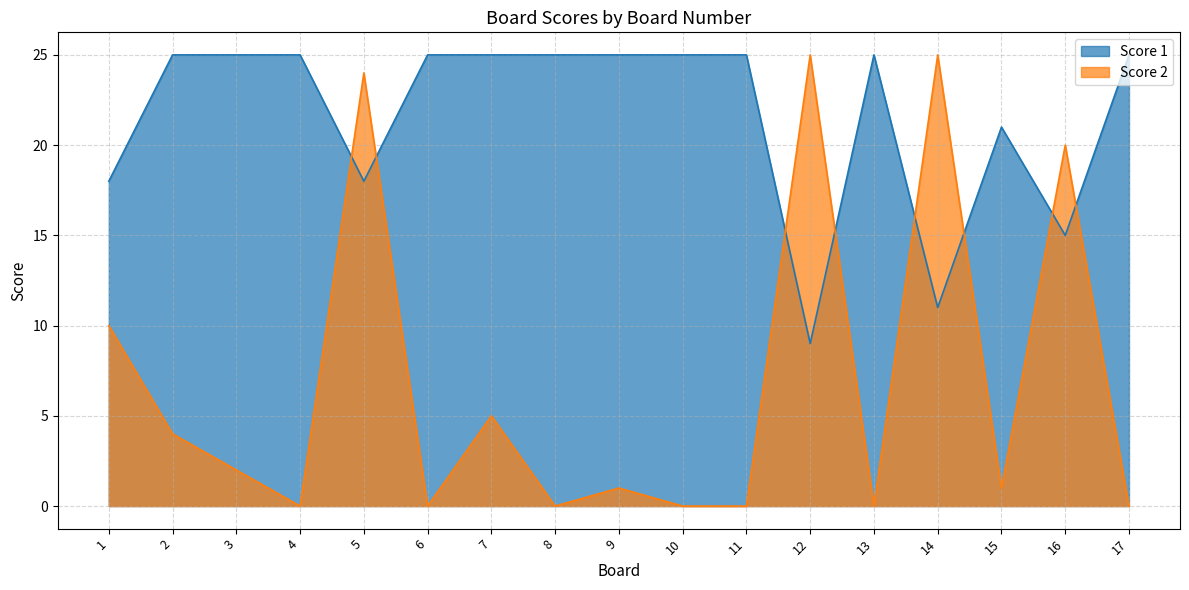

How many Score 1 values are between 18 and 25?

14